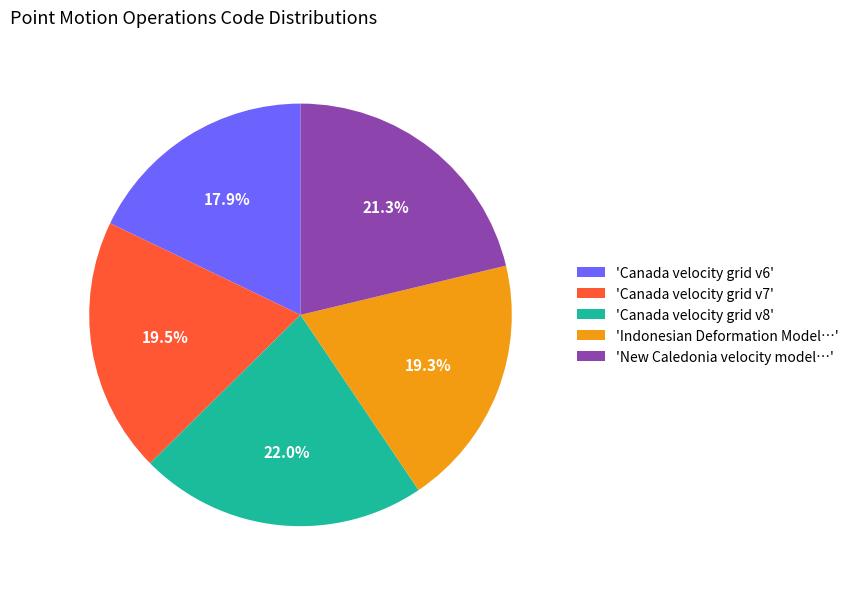

What is the smallest slice in the pie chart?

'Canada velocity grid v6'